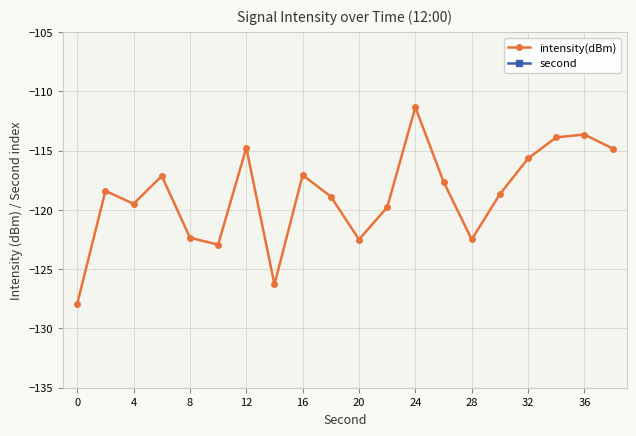

How many interior local valleys does the intensity(dBm) series have?

5